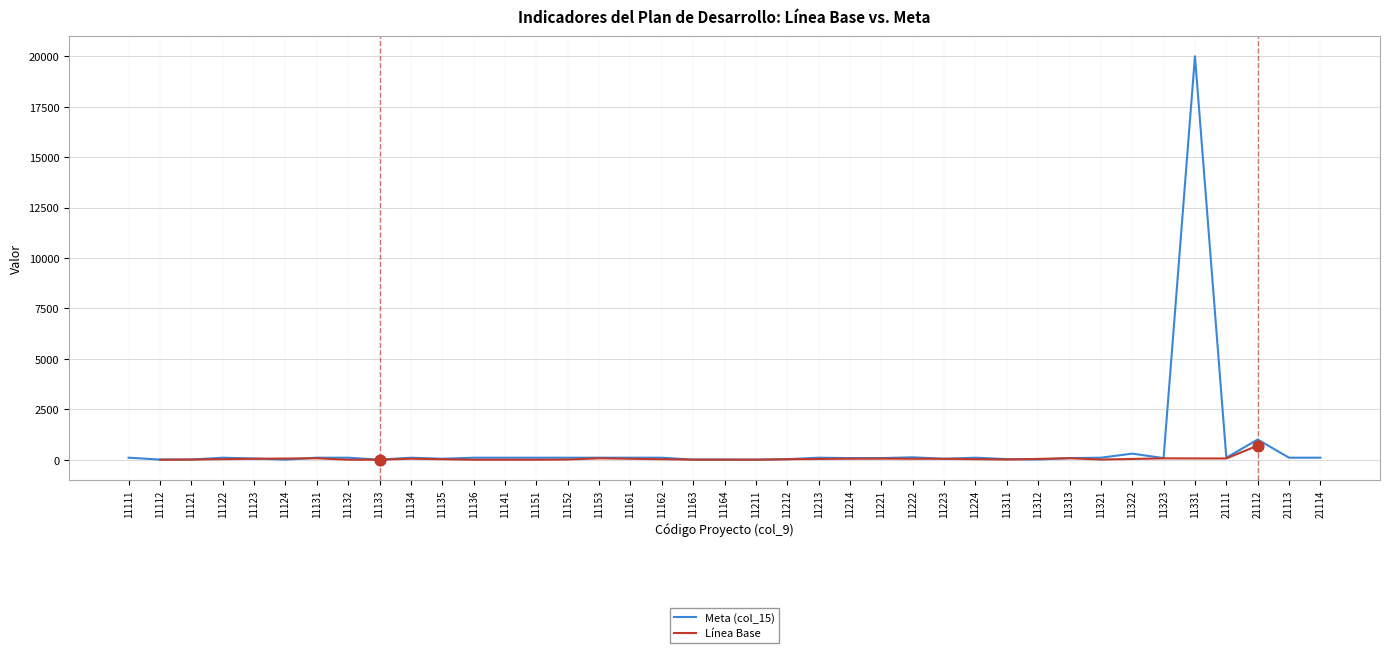

Which has a higher value, 11153 or 21114?

11153